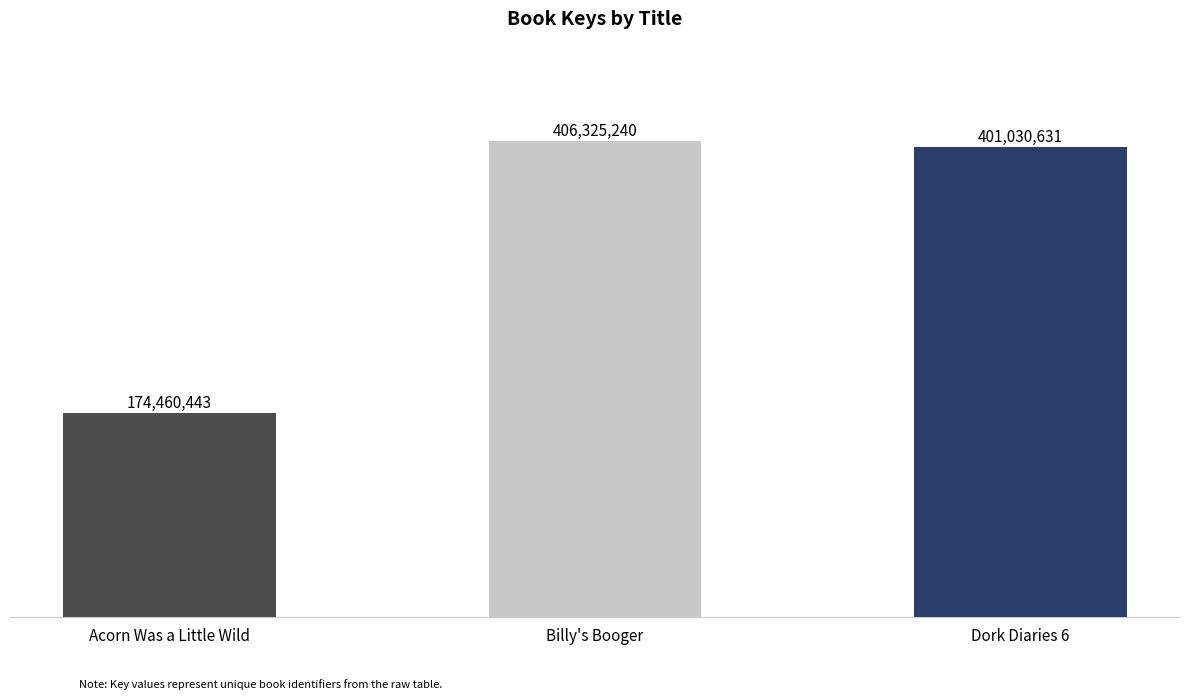

What is the value of the 2nd bar from the left?

406325240